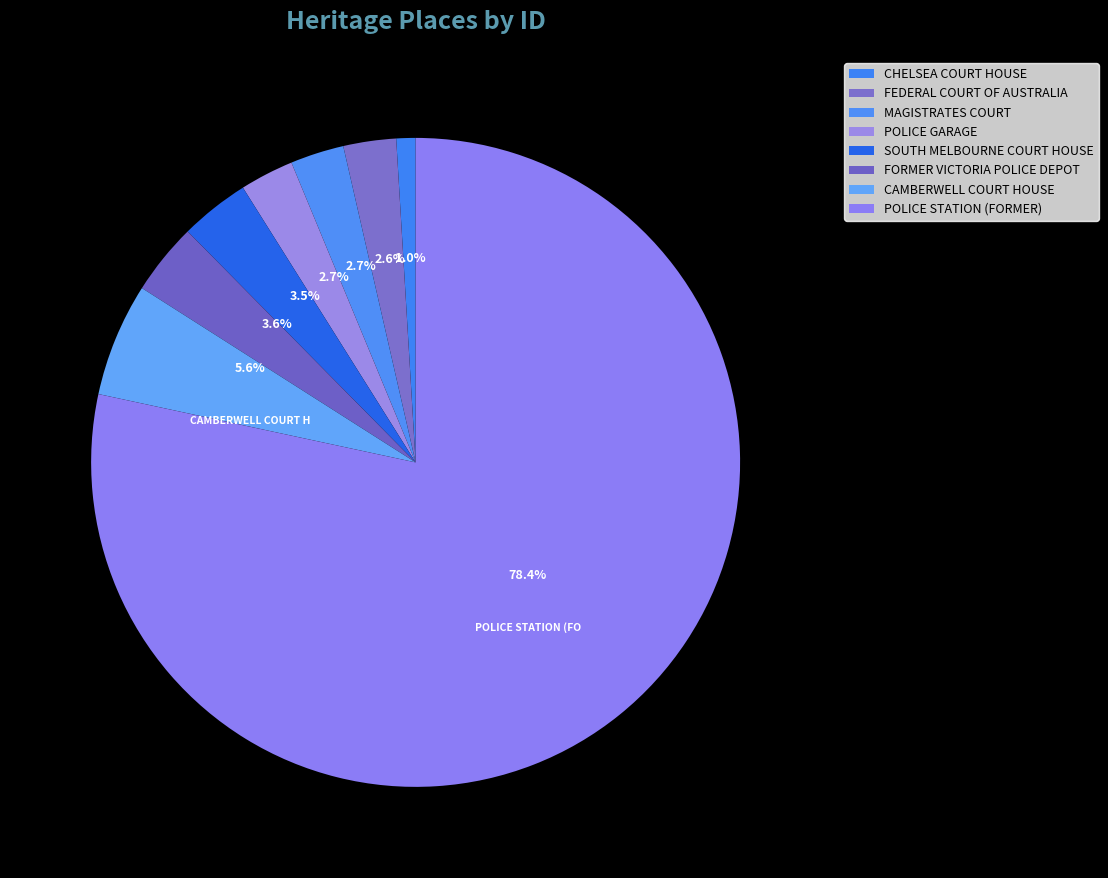

Approximately how many times larger is the value at POLICE STATION (FORMER) compared to CHELSEA COURT HOUSE?

82.2